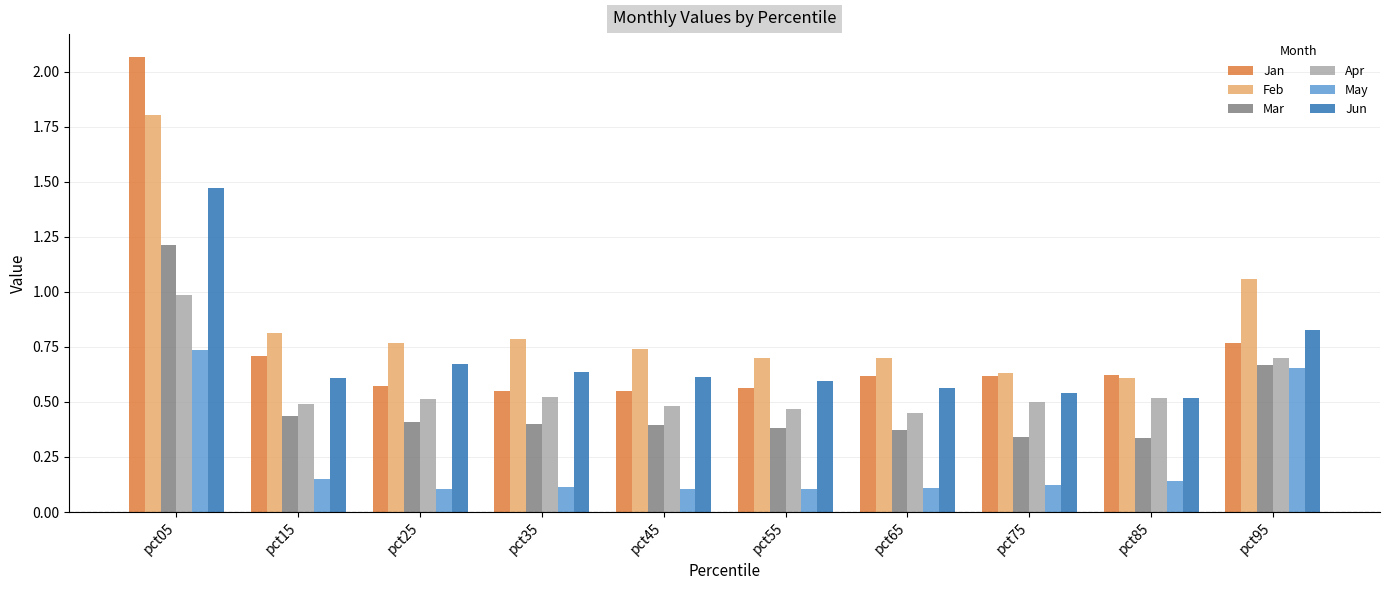

Which series has the largest total across all categories?

Feb